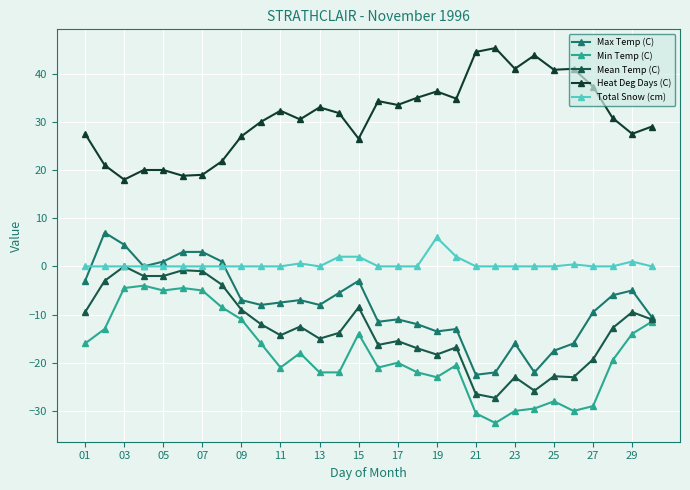

True or false: Min Temp (C) has more than 0 points higher than both neighbors.

True